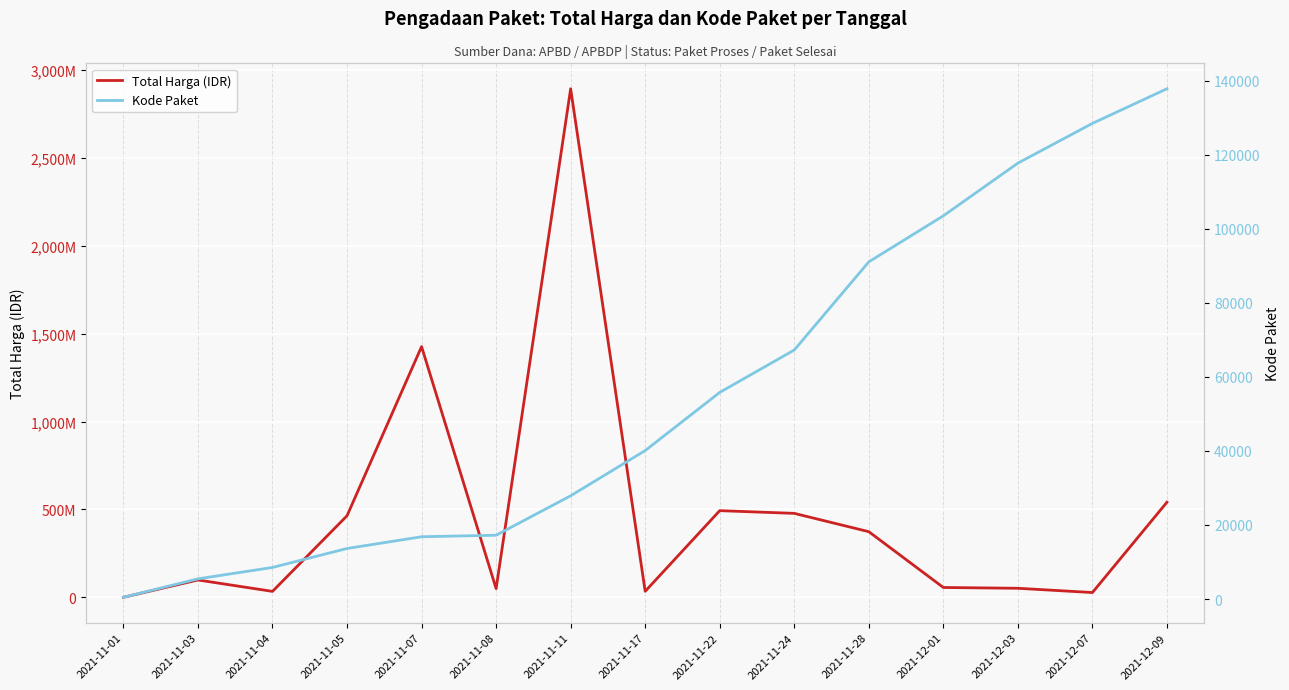

Rank the series by their average value, from highest to lowest.

Total Harga (IDR), Kode Paket